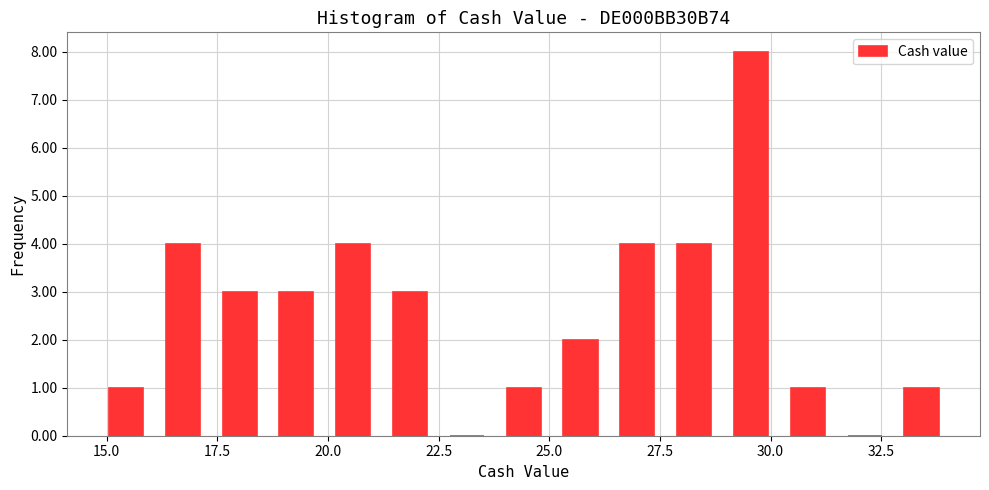

Read against the x-axis, roughly where is the centre of the tallest bar?

29.5